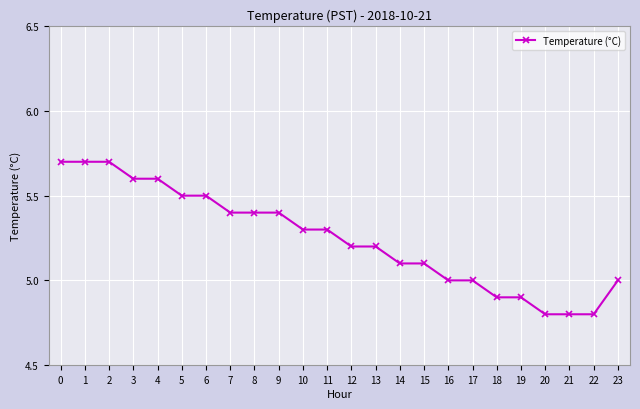

What is the minimum value shown in the chart?

4.8